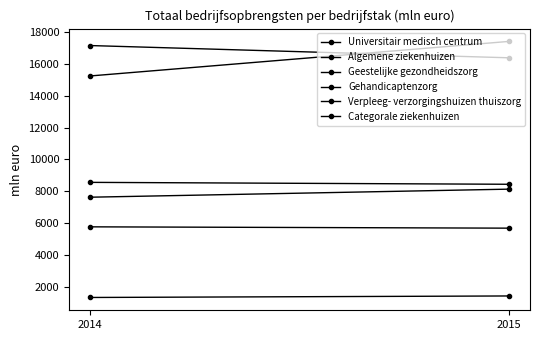

What is the total value across all series at 2015?

57446